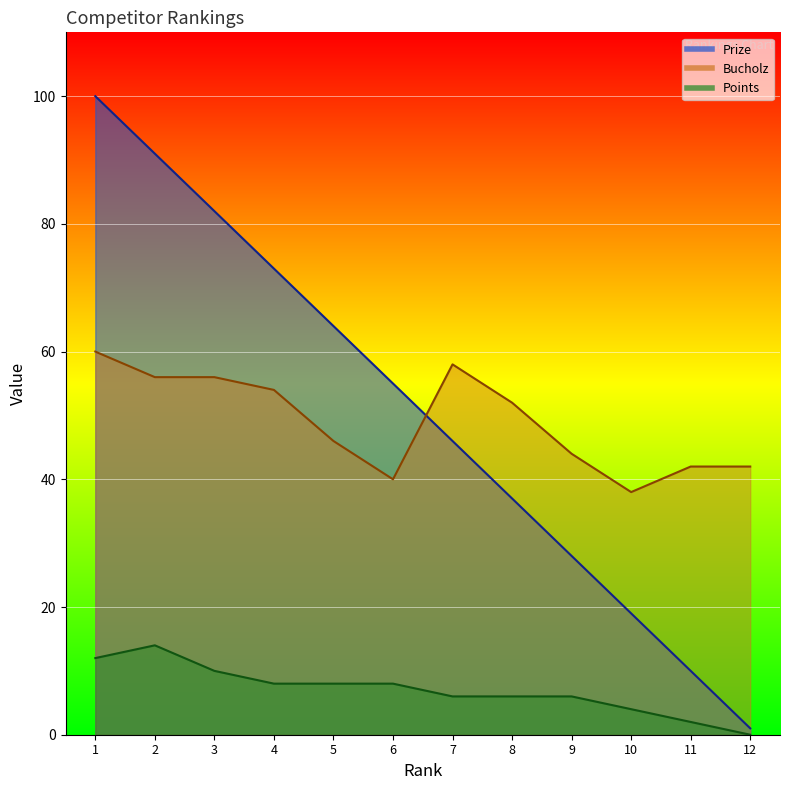

What is the total value across all series at 4?

135